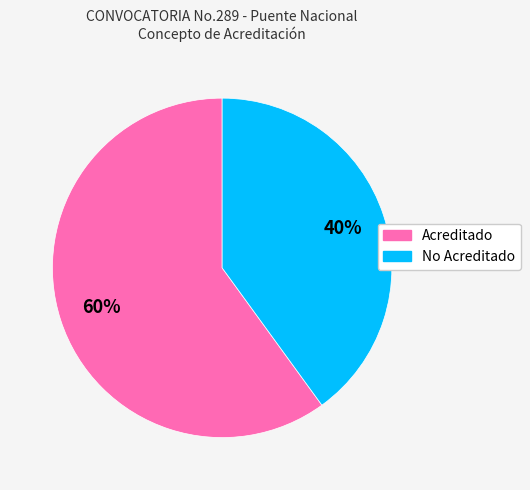

Does No Acreditado represent more than half of the total?

No